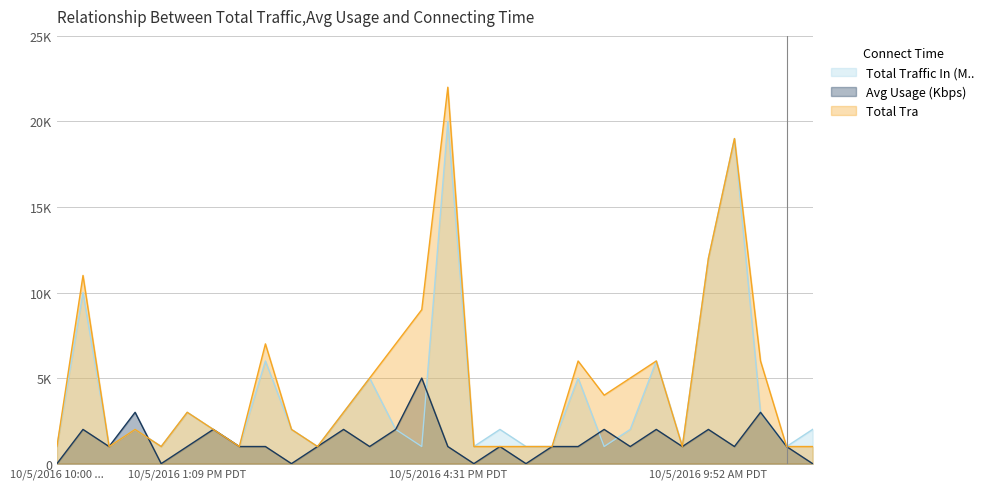

Reading left to right, transcribe all the data shown in this chart.

Total Traffic In (M..: 1	10	1	2	1	3	2	1	6	2	1	3	5	2	1	20	1	2	1	1	5	1	2	6	1	12	19	3	1	2
Avg Usage (Kbps): 0	2	1	3	0	1	2	1	1	0	1	2	1	2	5	1	0	1	0	1	1	2	1	2	1	2	1	3	1	0
Total Tra: 1	11	1	2	1	3	2	1	7	2	1	3	5	7	9	22	1	1	1	1	6	4	5	6	1	12	19	6	1	1